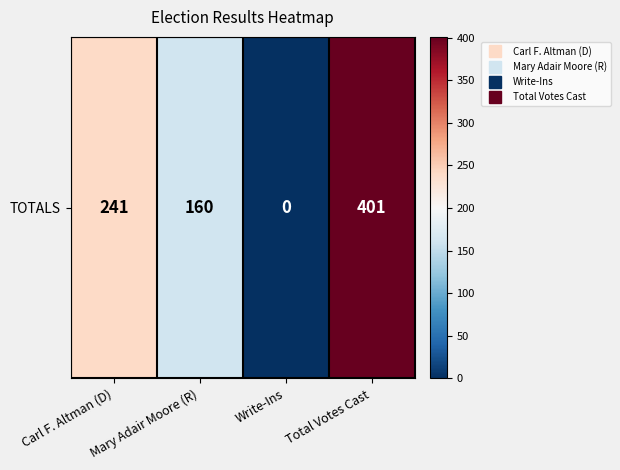

List the labels in order of value, largest first.

Total Votes Cast, Carl F. Altman (D), Mary Adair Moore (R), Write-Ins